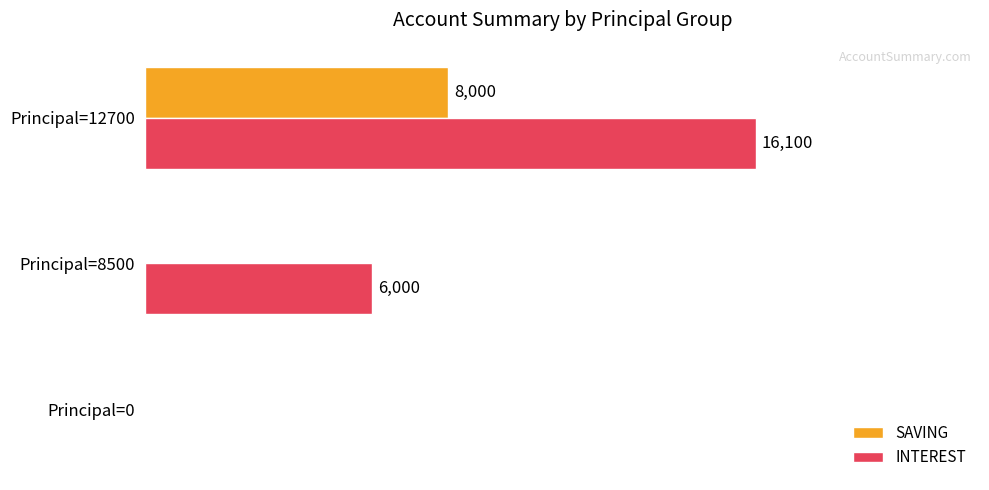

Which series has the largest total across all categories?

INTEREST